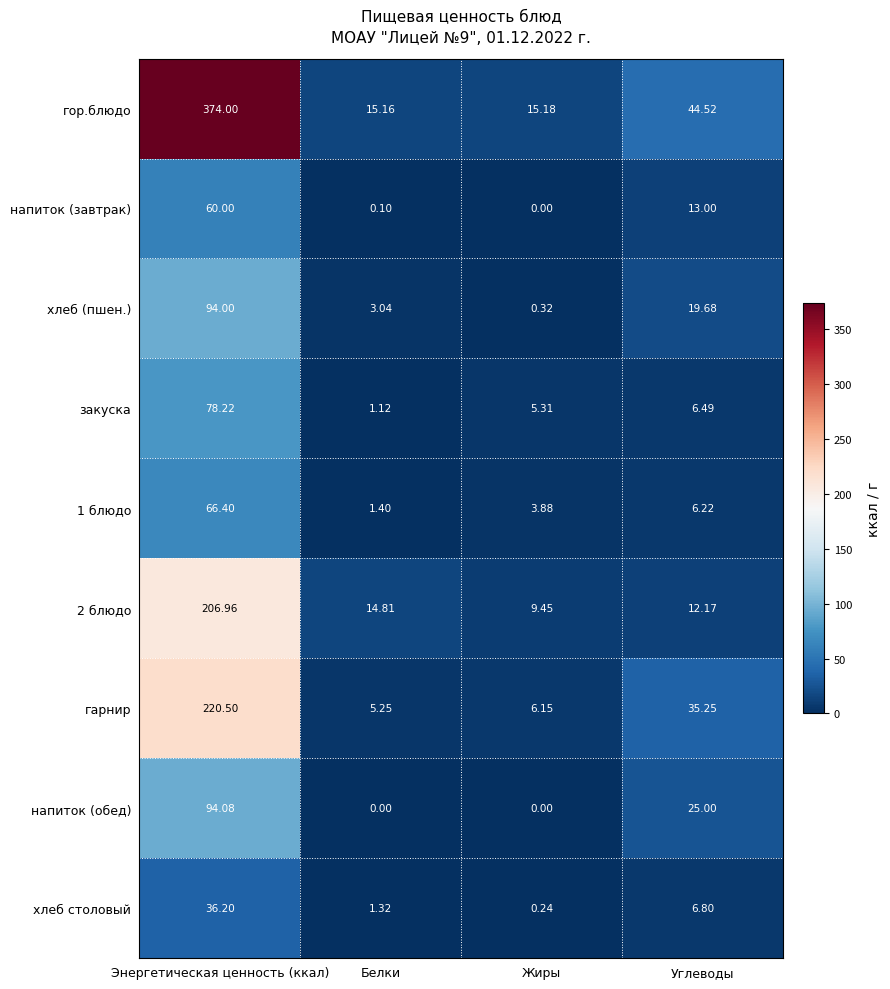

Rank the categories by хлеб столовый value from lowest to highest.

Жиры, Белки, Углеводы, Энергетическая ценность (ккал)